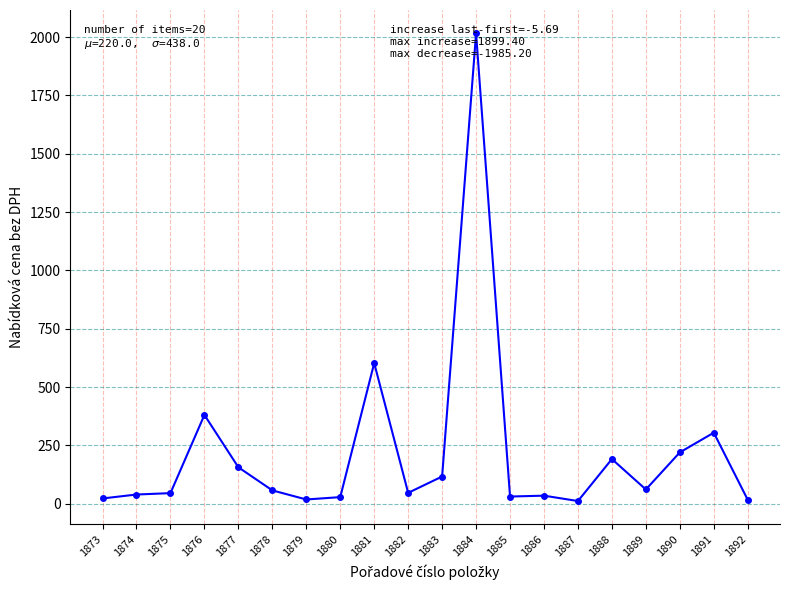

True or false: the data has more than 2 interior local peaks.

True